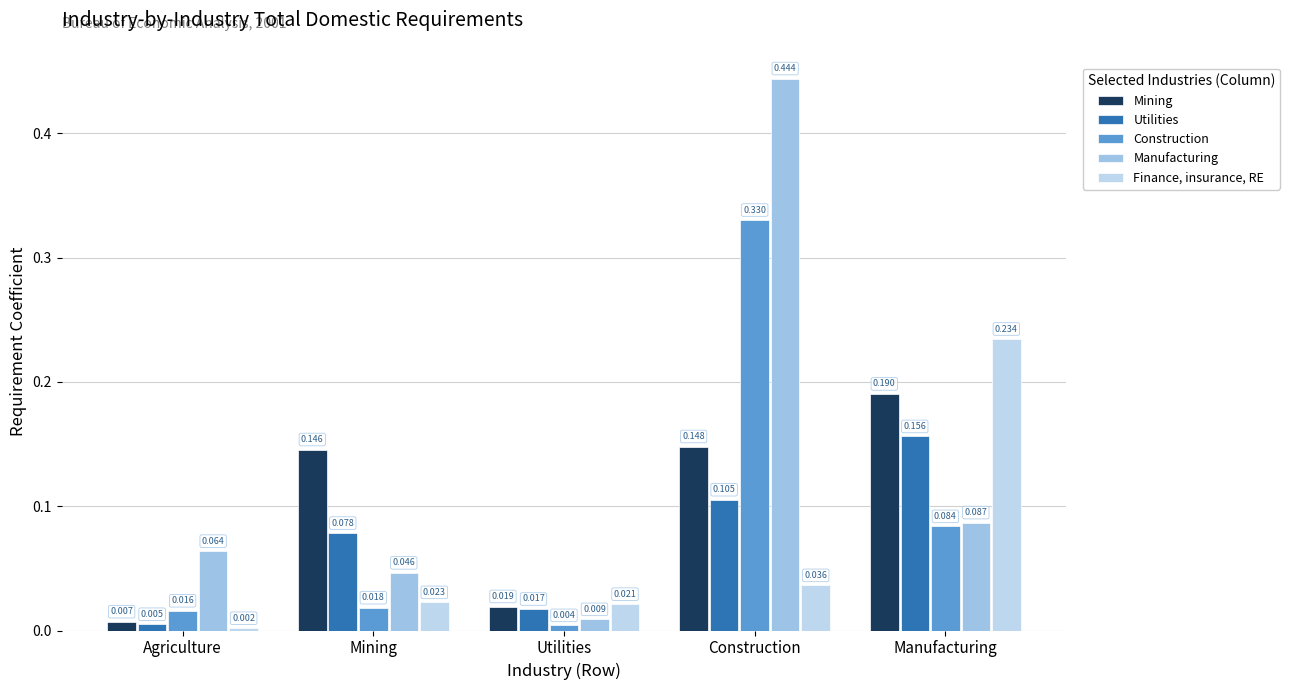

List the series in order of their peak value, highest first.

Manufacturing, Construction, Finance, insurance, RE, Mining, Utilities